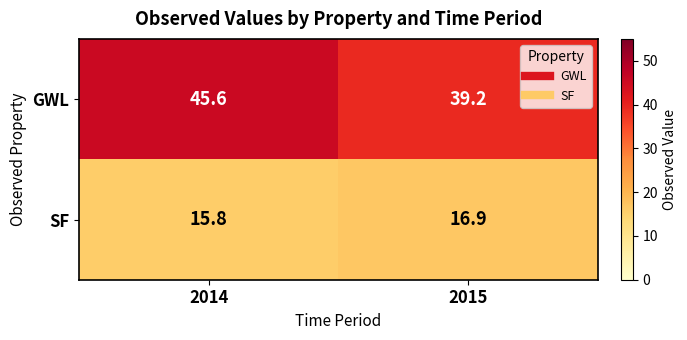

At which category is the sum across all series the highest?

2014